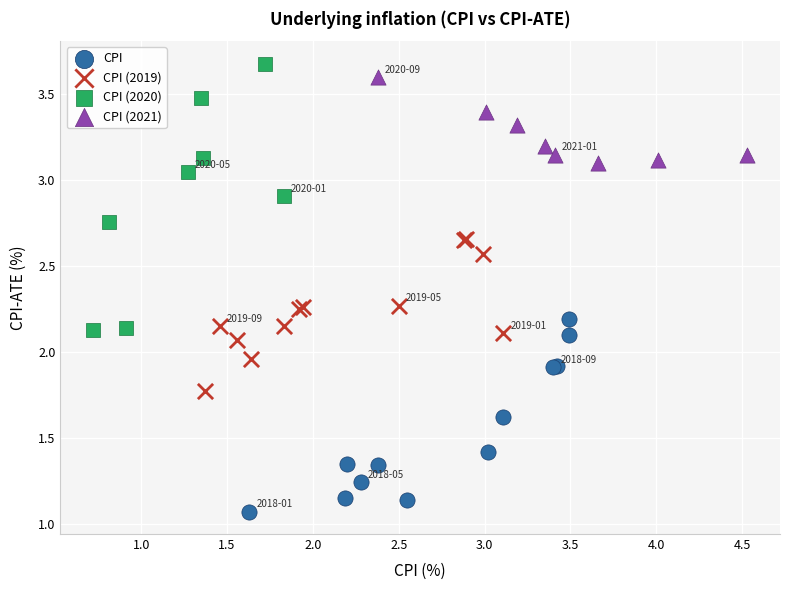

Which series has the largest Y range (max minus min)?

CPI (2020)